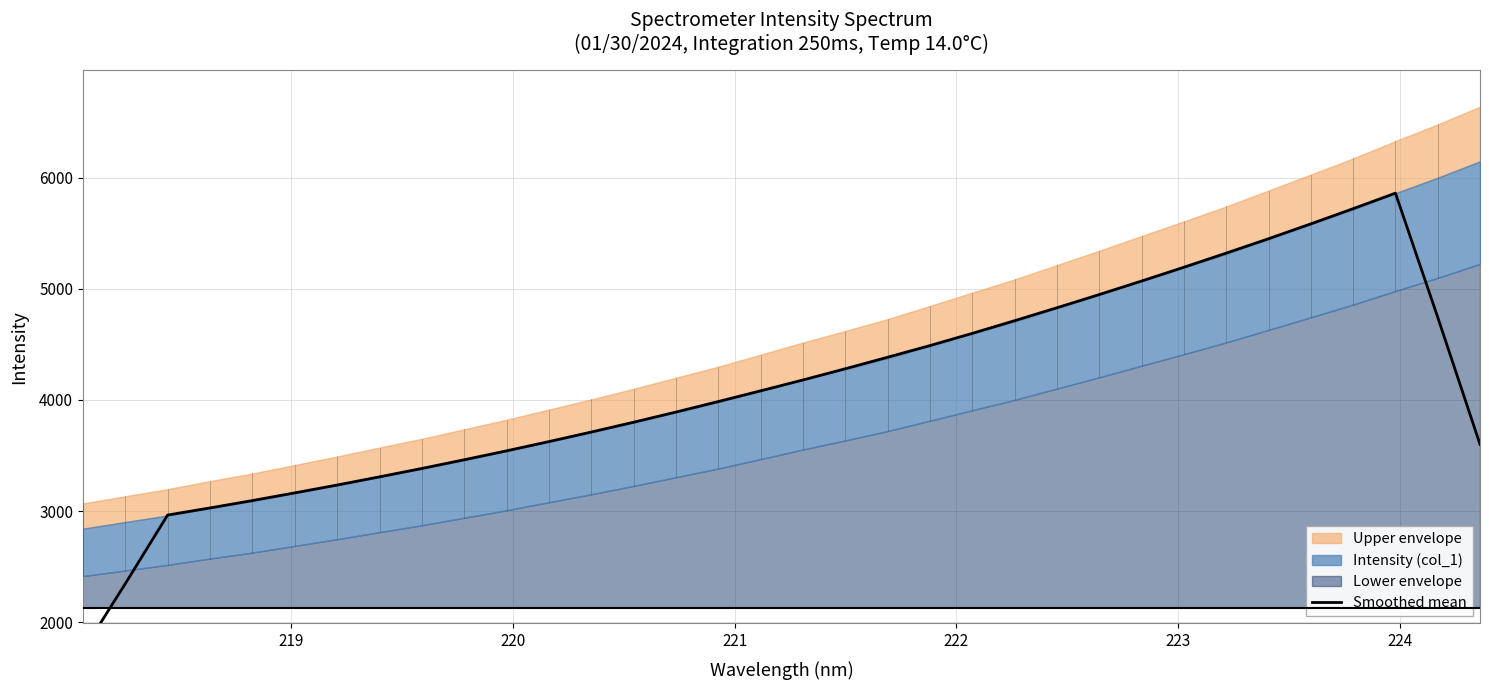

How many points are higher than both their immediate neighbors (excluding endpoints)?

1